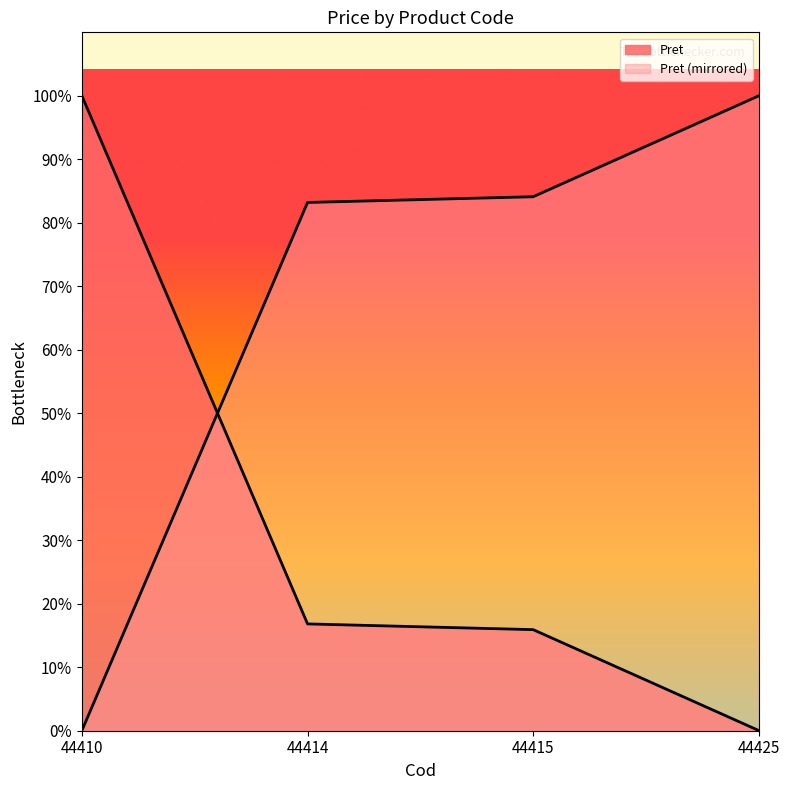

What value does the data have at 44410?

192005.0